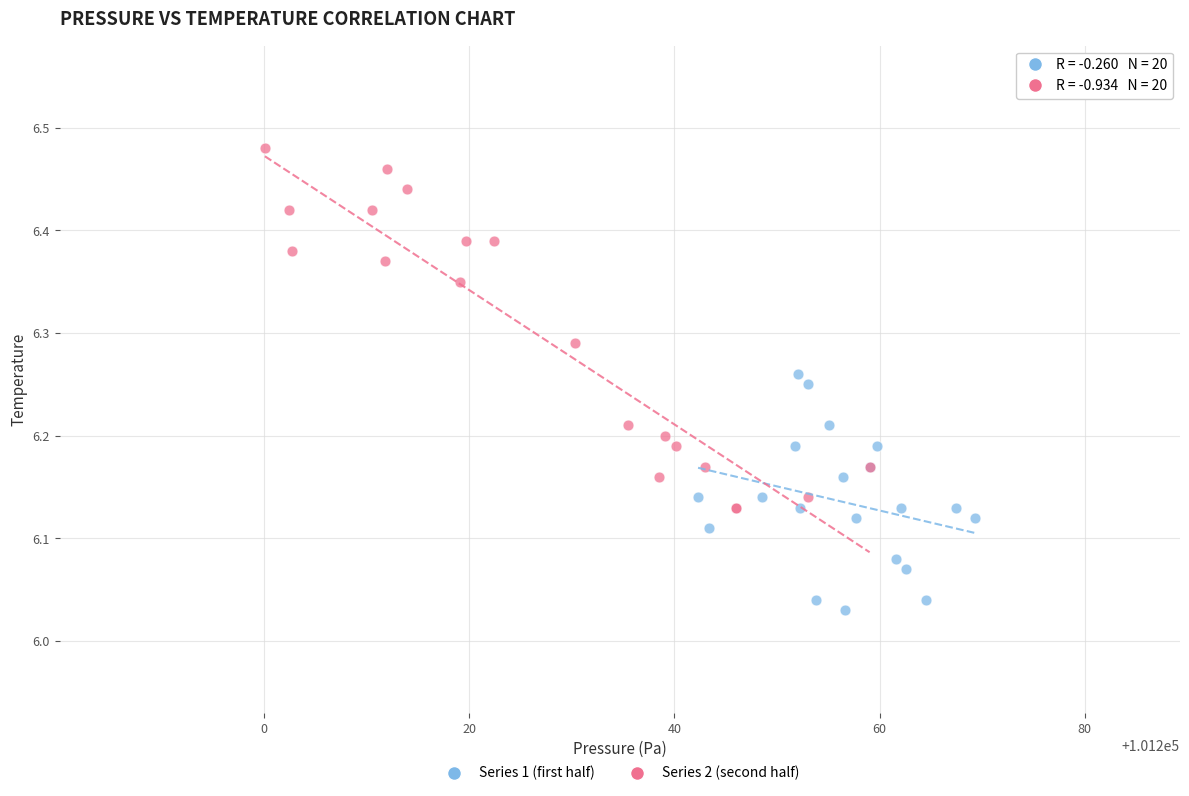

Which series contains the highest Y value?

Series 2 (second half)